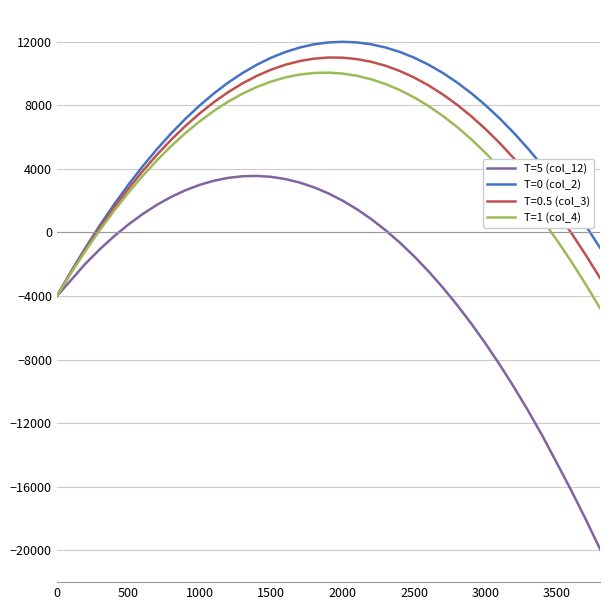

What is the minimum value shown in the chart?

-19910